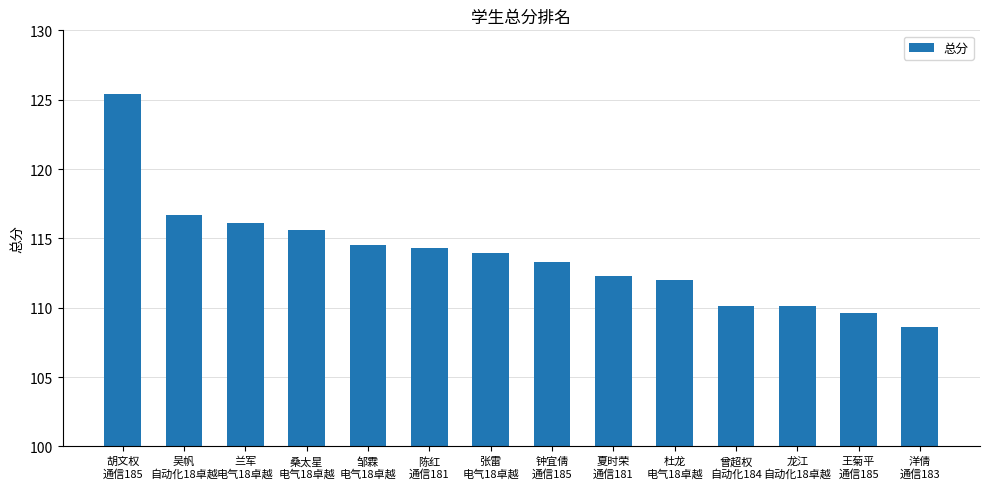

What is the value of the 6th bar from the left?

114.3